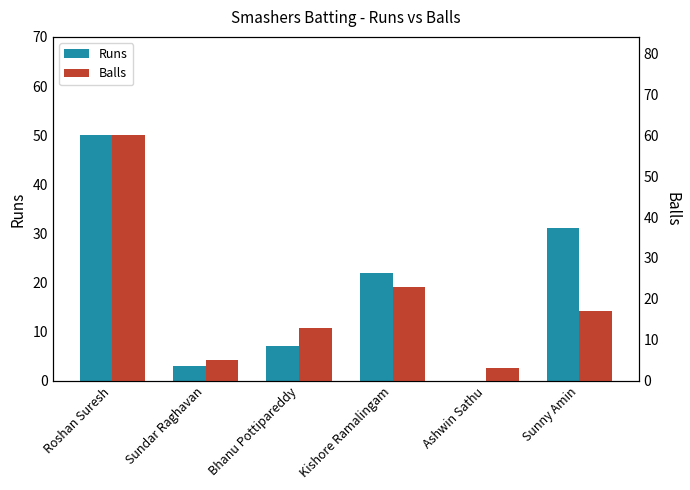

At which category is the sum across all series the highest?

Roshan Suresh